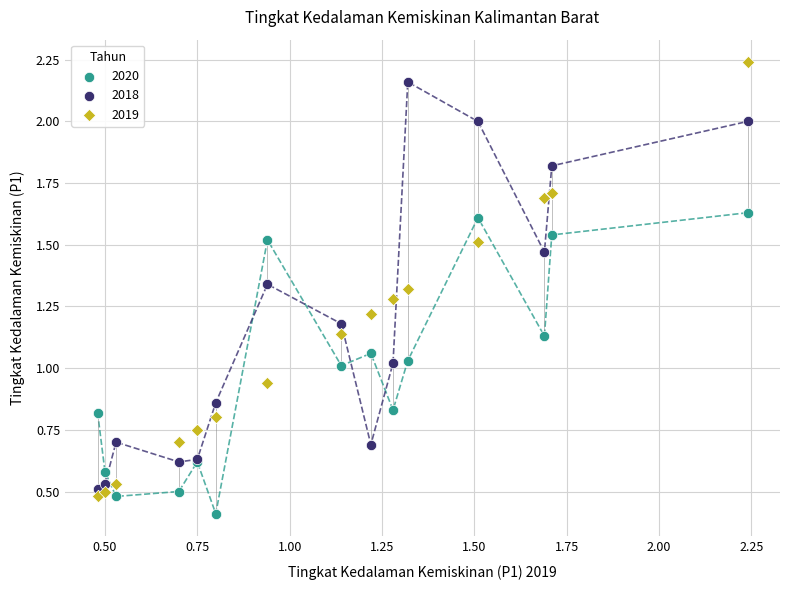

Which series reaches the minimum Y coordinate?

2020